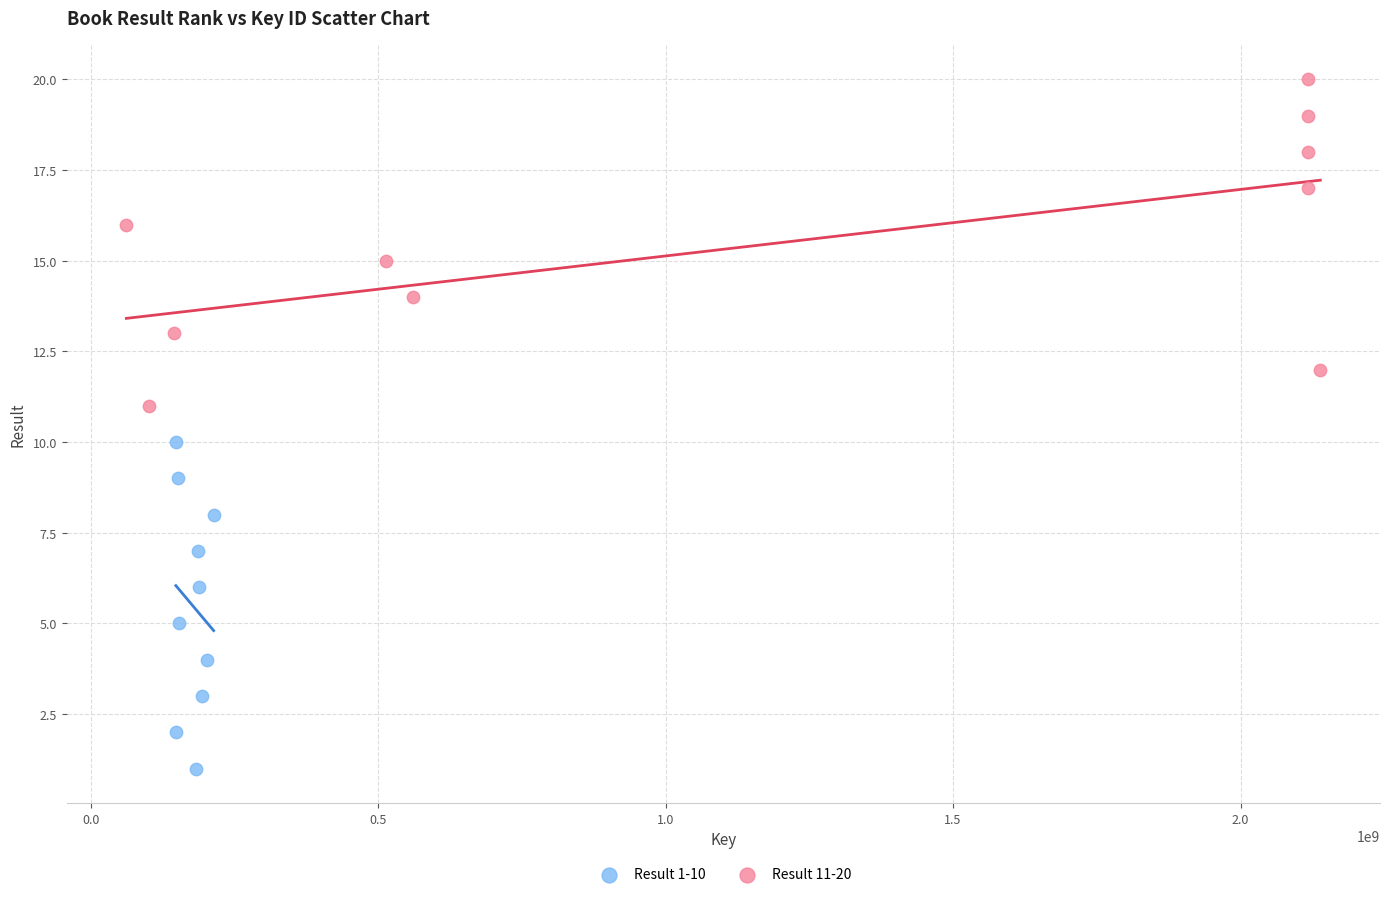

Which series reaches the maximum Y coordinate?

Result 11-20